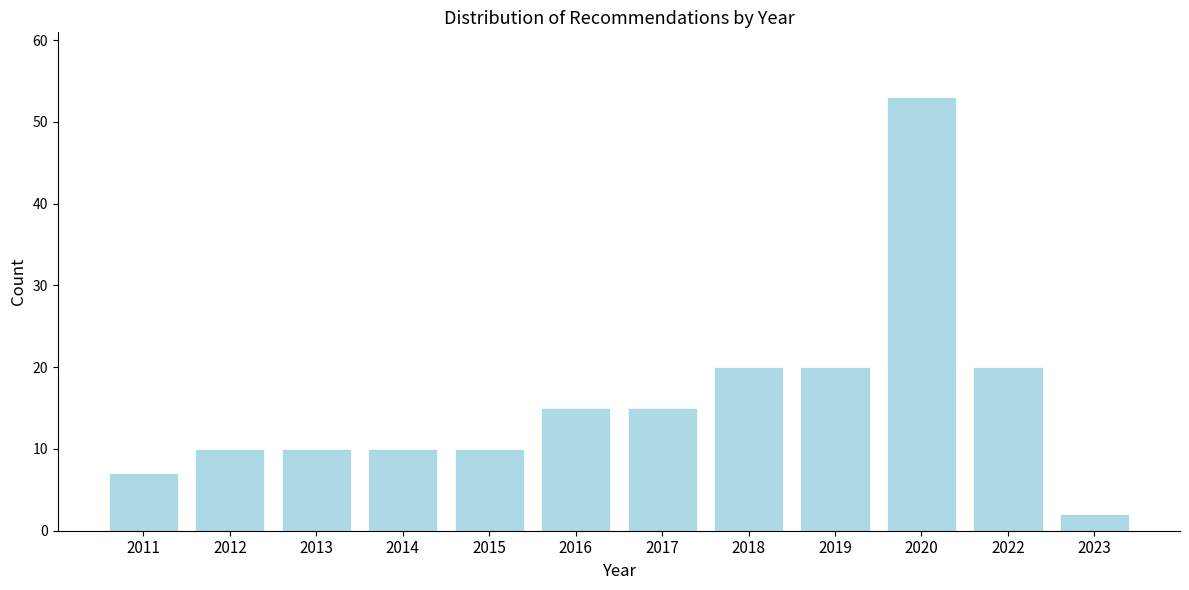

Reading left to right, transcribe all the data shown in this chart.

7	10	10	10	10	15	15	20	20	53	20	2